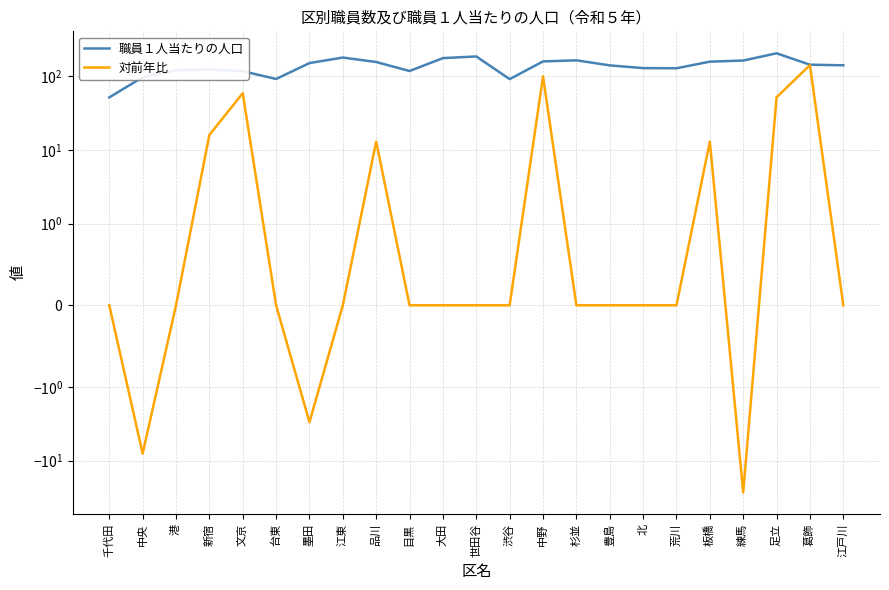

Which series has the largest range (max minus min)?

対前年比